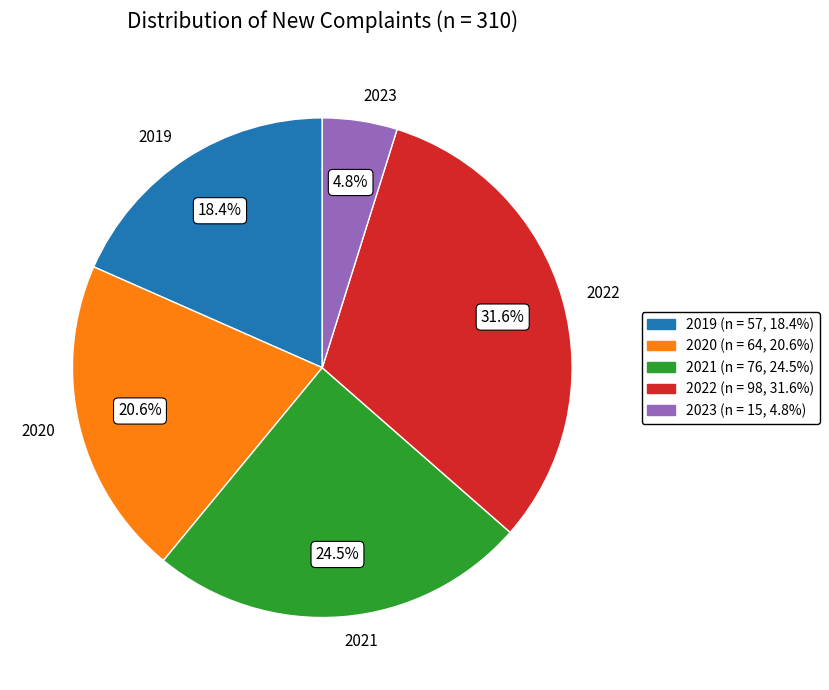

To the nearest percent, what percentage of the pie is 2019?

18%